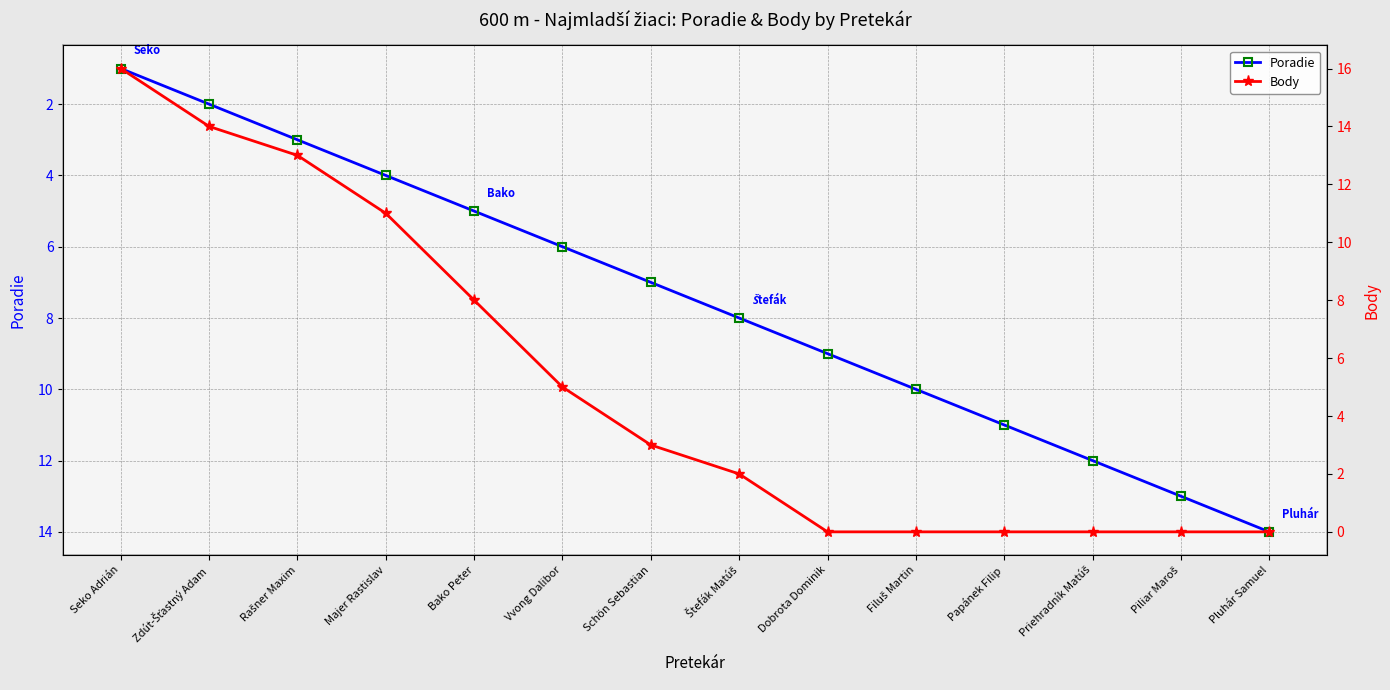

What is the sum of the Poradie values at Bako Peter and Rašner Maxim?

8